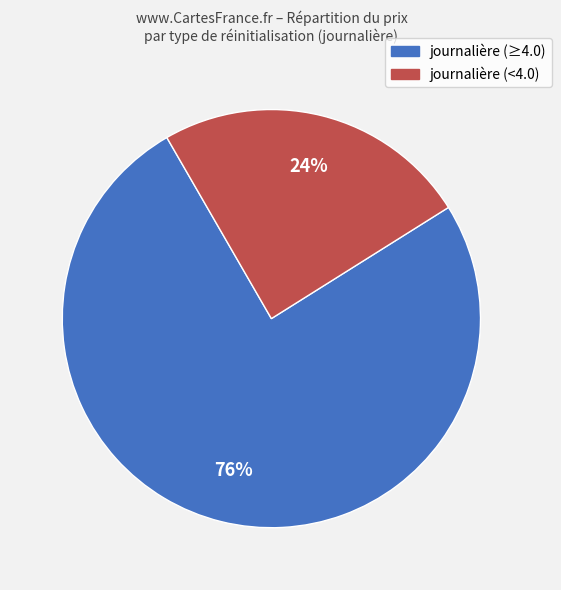

Count the number of slices in the pie.

2